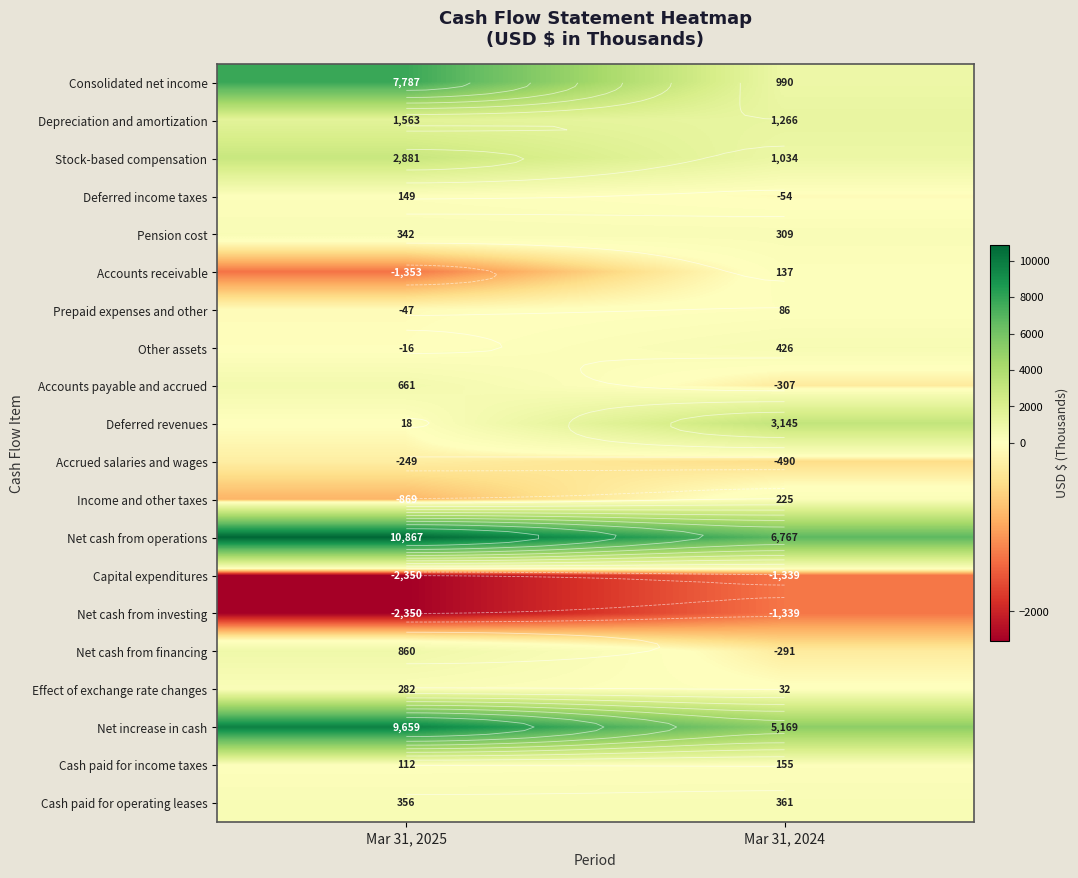

How many values in Deferred income taxes are below zero?

1